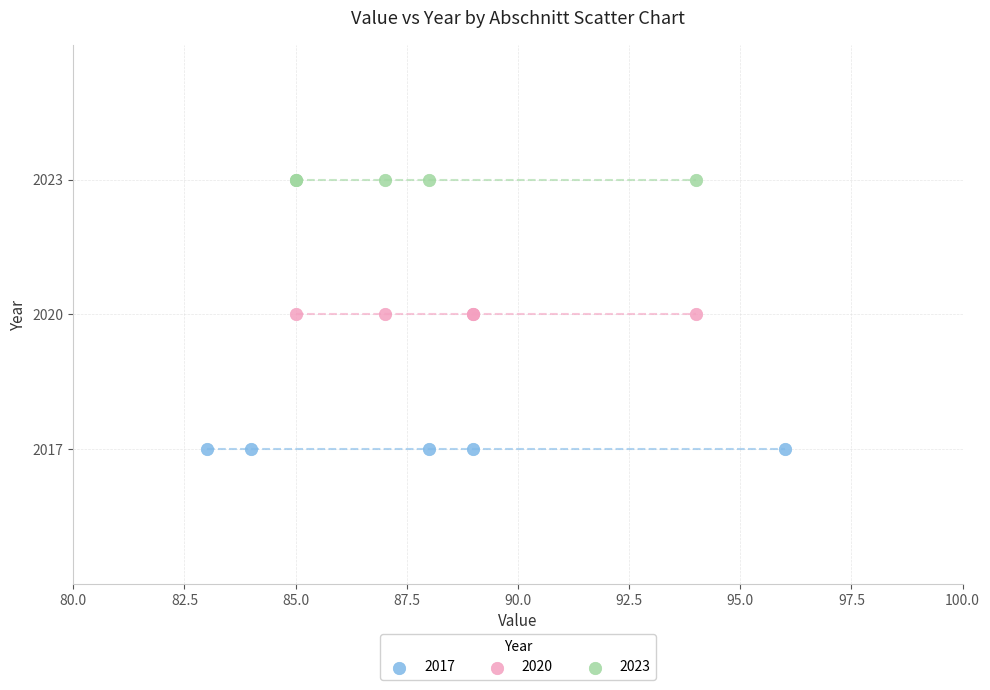

Which series reaches the minimum Y coordinate?

2017